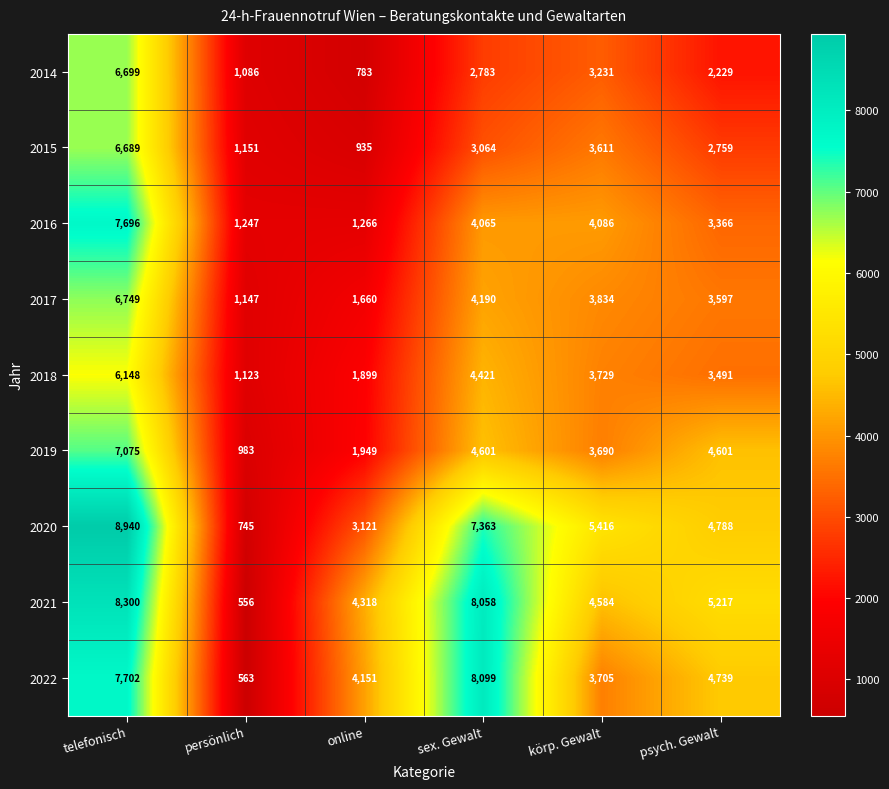

How many series are shown in this chart?

9